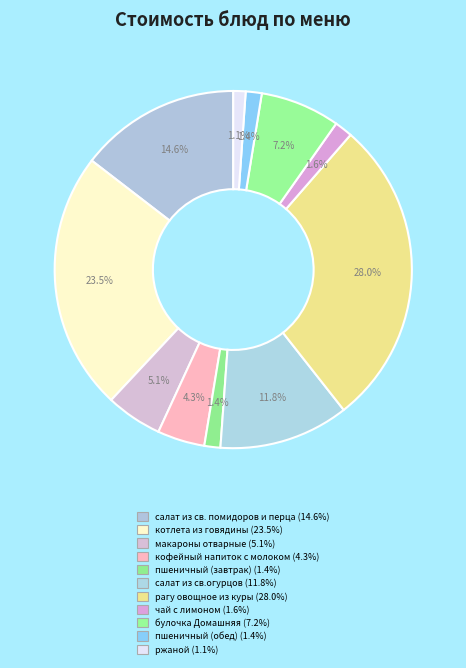

How many slices are in this pie chart?

11